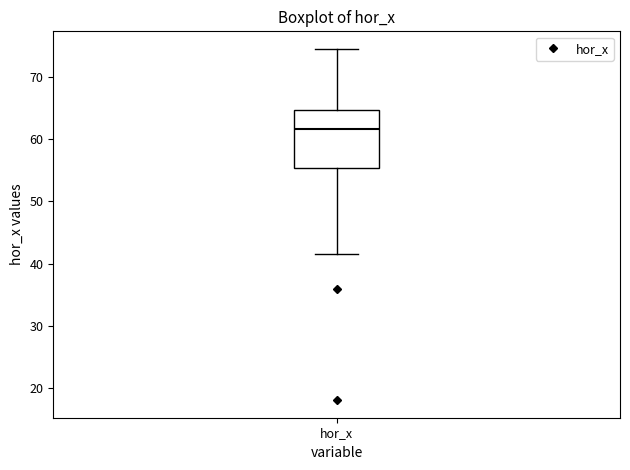

Where does the lower whisker of the box for hor_x end on the y-axis? The values are not printed on the chart, so give them approximately, as read against the axis.

42